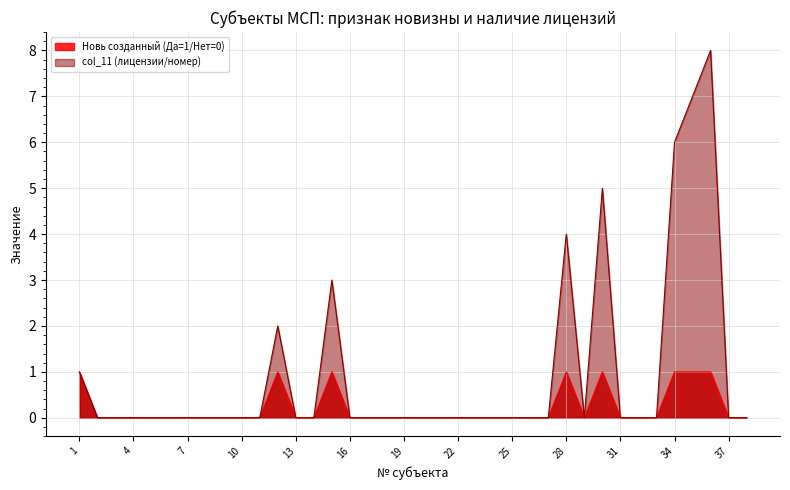

Which label corresponds to the largest value in the chart?

36